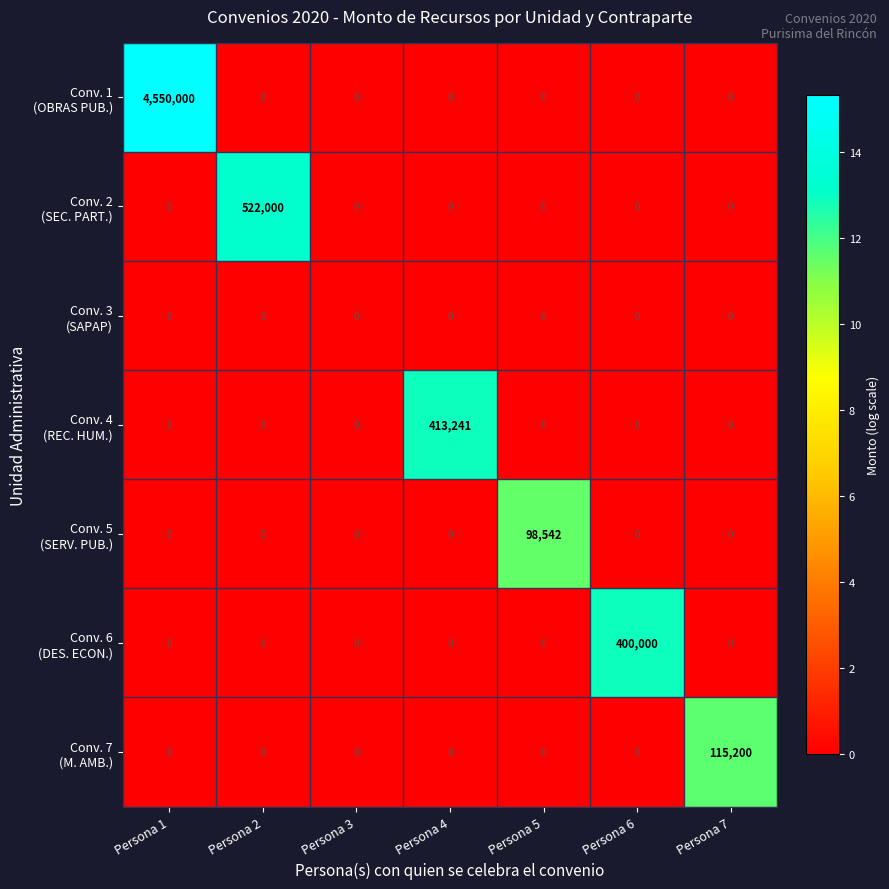

What is the total value across all series at Persona 1?

4550000